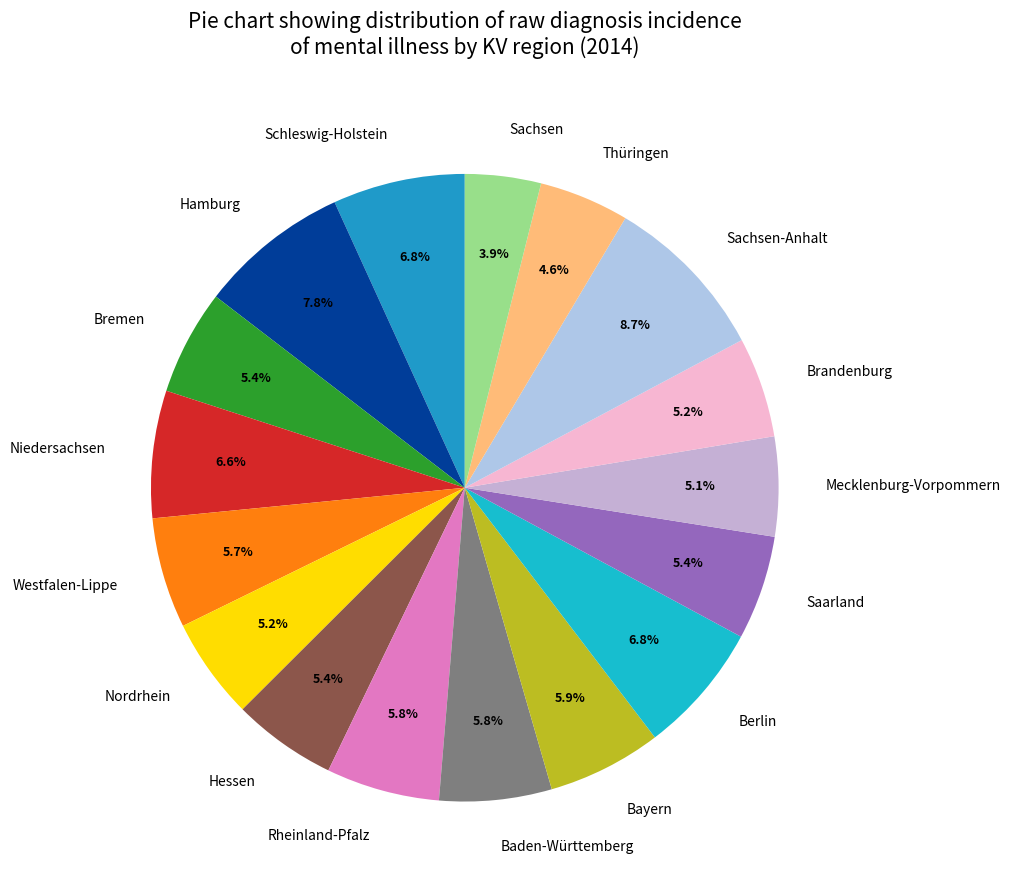

To the nearest percent, what percentage of the pie is Bayern?

6%